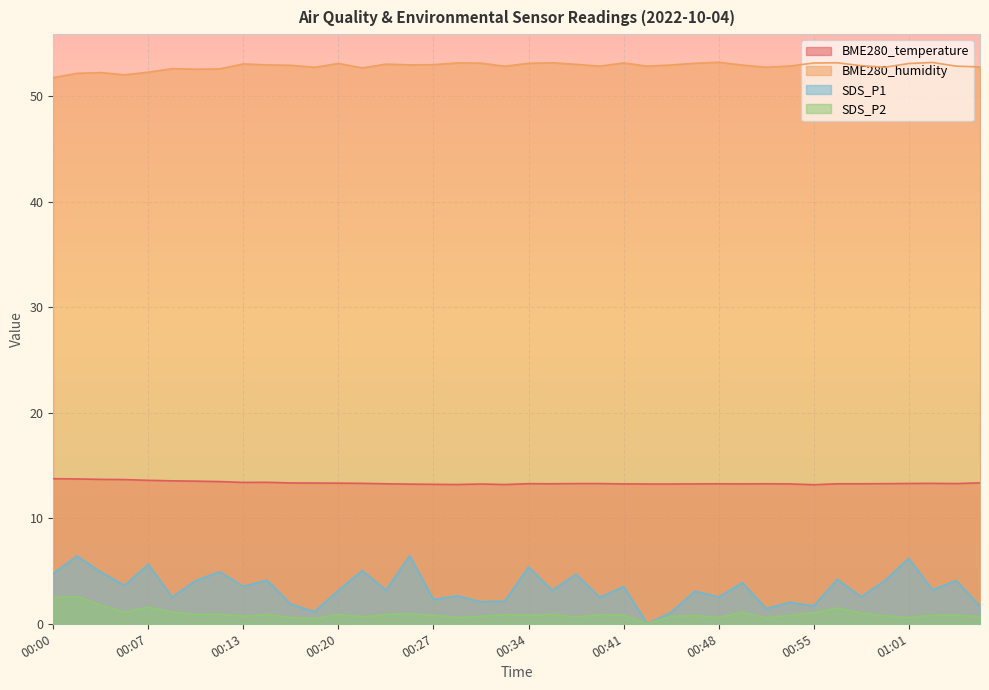

True or false: BME280_temperature and BME280_humidity cross at least once.

False